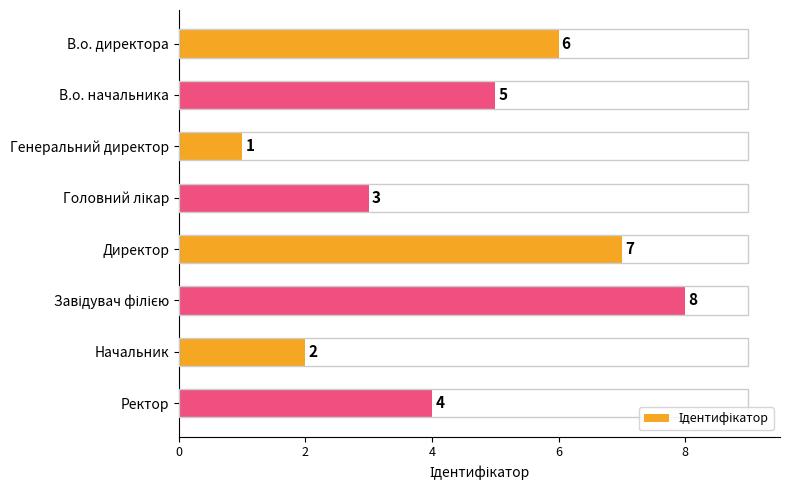

What is the sum of all values?

36